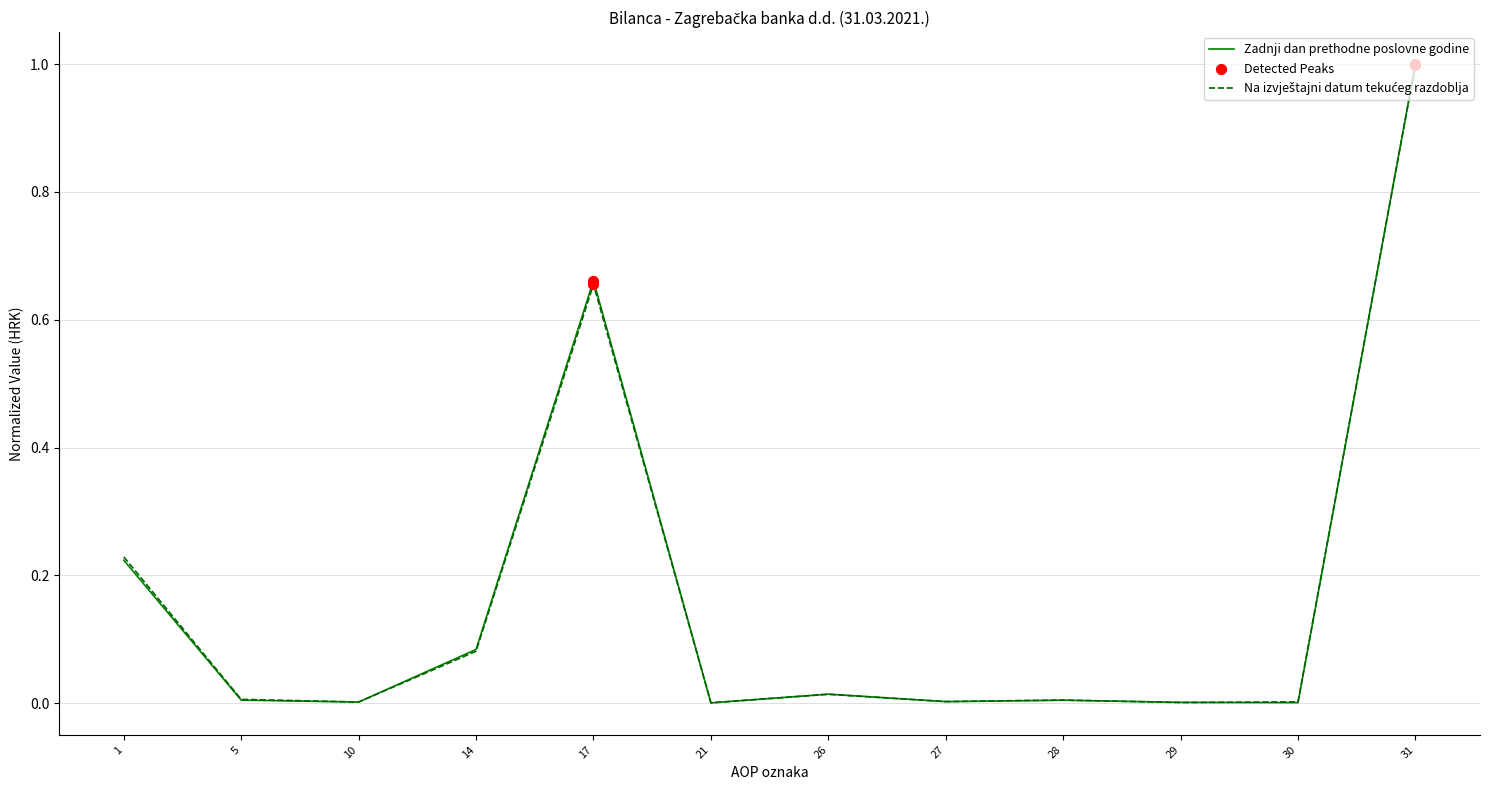

Which series has the widest spread of values?

Zadnji dan prethodne poslovne godine